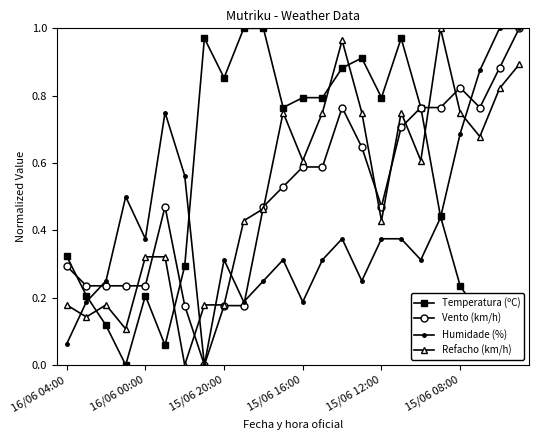

At how many categories does at least one series exceed 0?

24